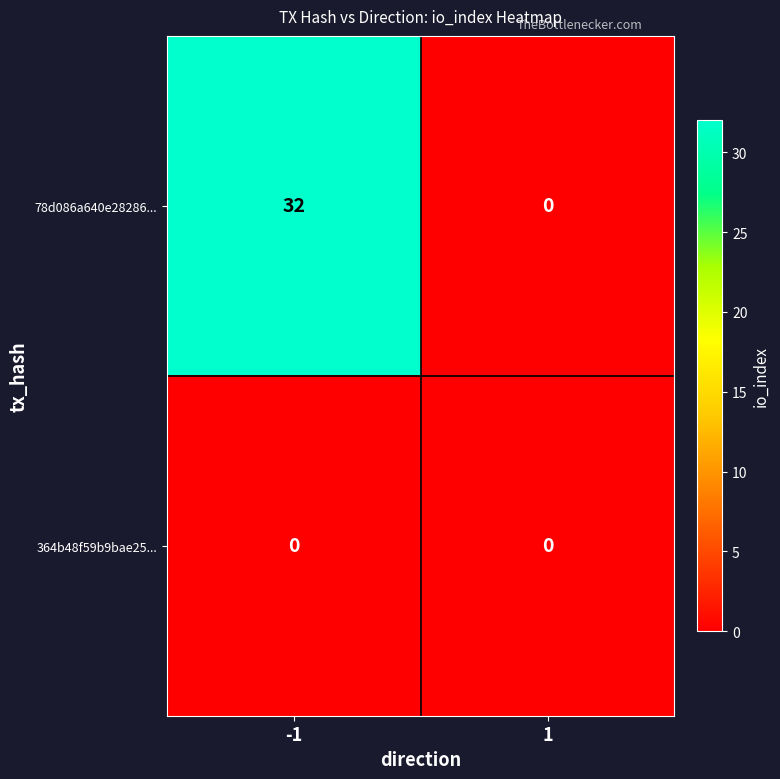

Which series has the largest total across all categories?

78d086a640e28286...